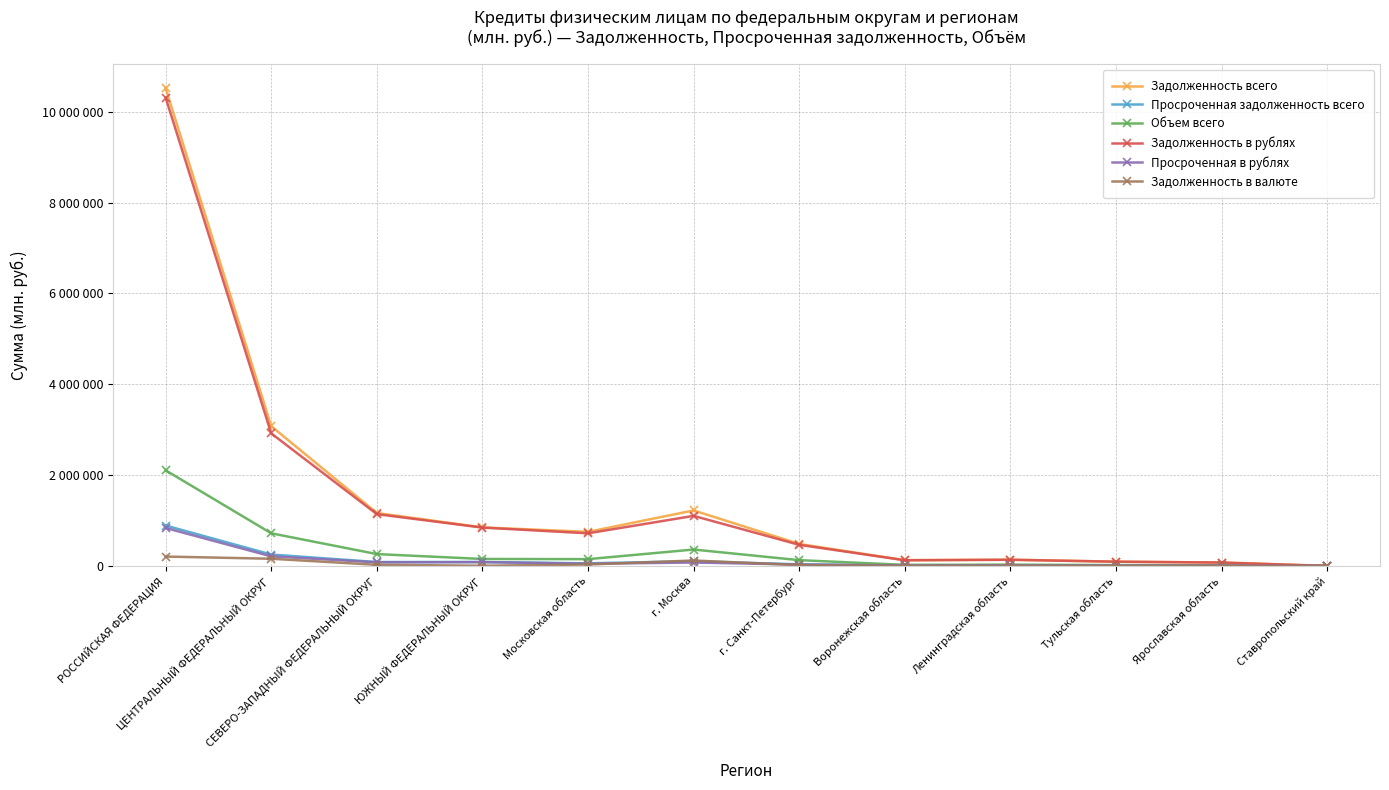

Is this an area chart (filled region under the line)?

No